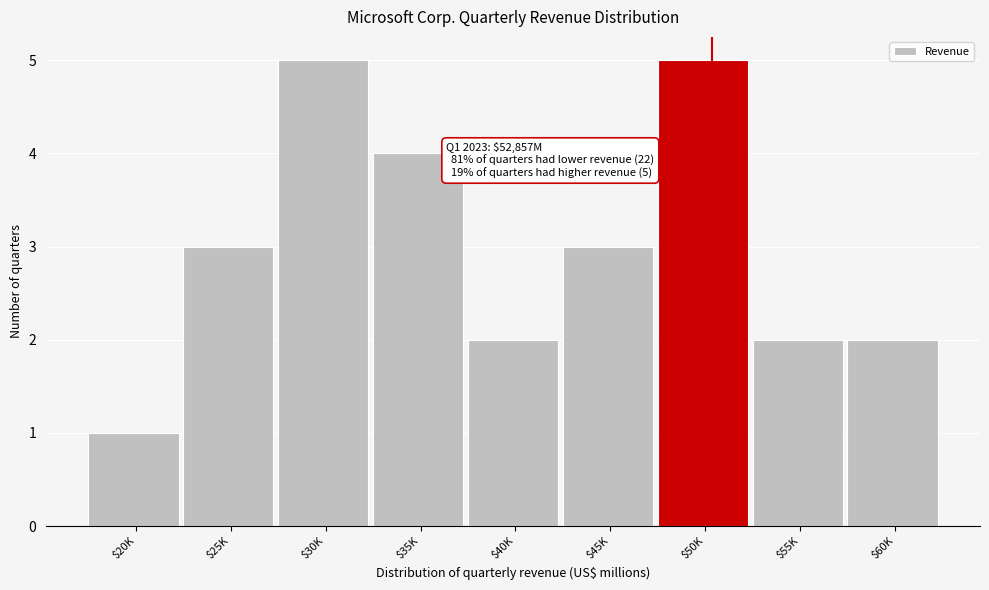

Reading right to left, transcribe all the data shown in this chart.

2	2	5	3	2	4	5	3	1